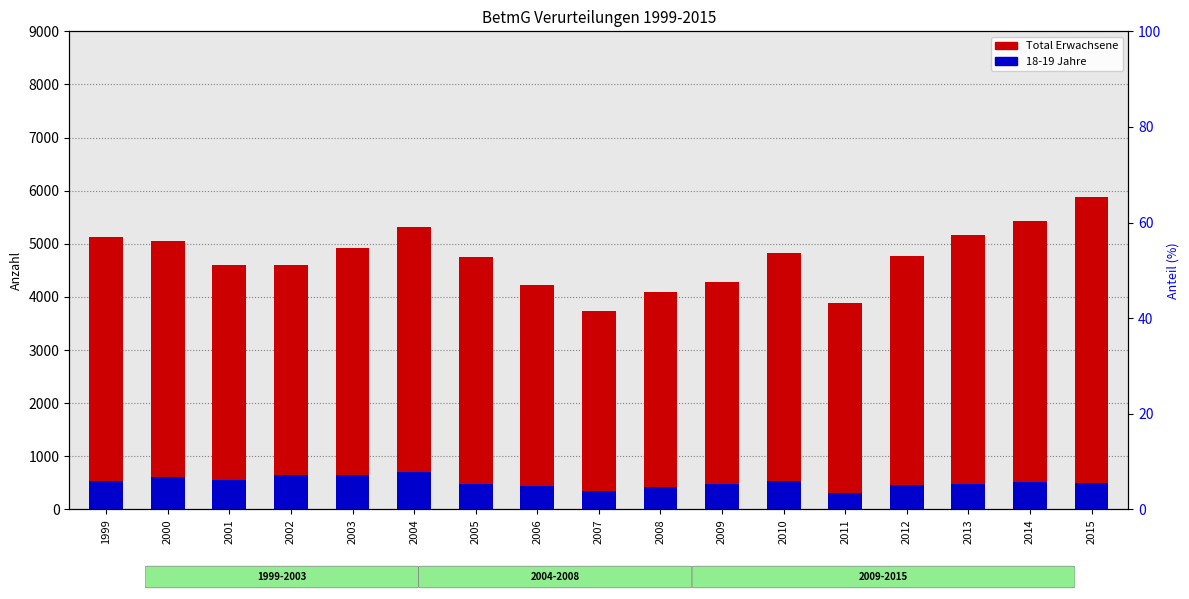

Reading left to right, what are all the values shown in this chart?

Total Erwachsene: 1999=5132	2000=5056	2001=4597	2002=4607	2003=4913	2004=5308	2005=4750	2006=4223	2007=3744	2008=4100	2009=4286	2010=4819	2011=3895	2012=4763	2013=5167	2014=5422	2015=5884
18-19 Jahre: 1999=531	2000=613	2001=556	2002=646	2003=653	2004=696	2005=471	2006=444	2007=345	2008=418	2009=484	2010=537	2011=318	2012=460	2013=474	2014=524	2015=496